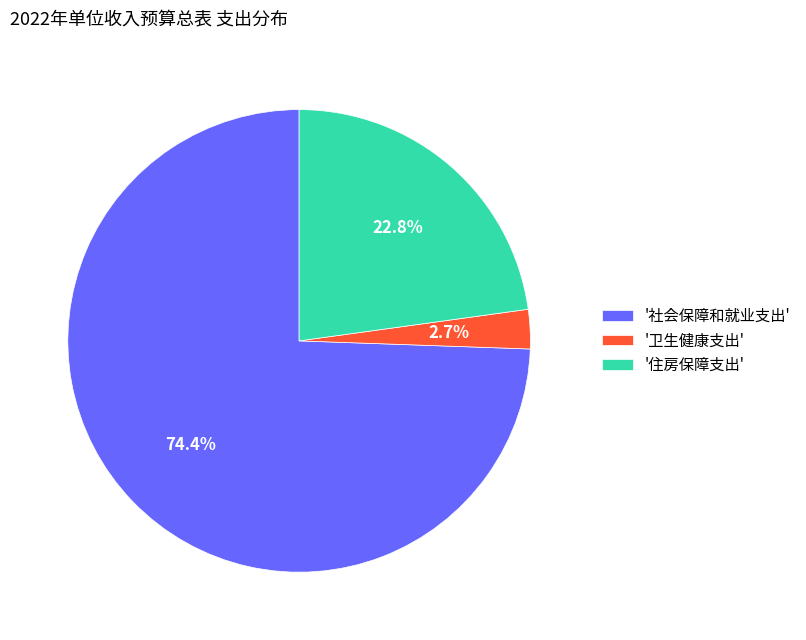

Count the number of slices in the pie.

3